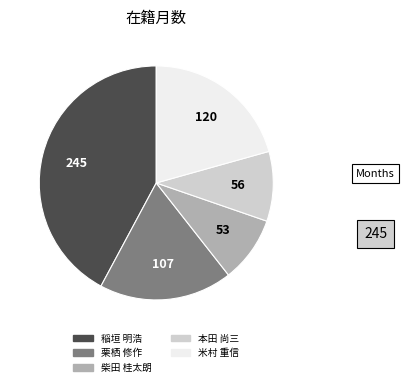

Is there a majority slice in this chart?

No